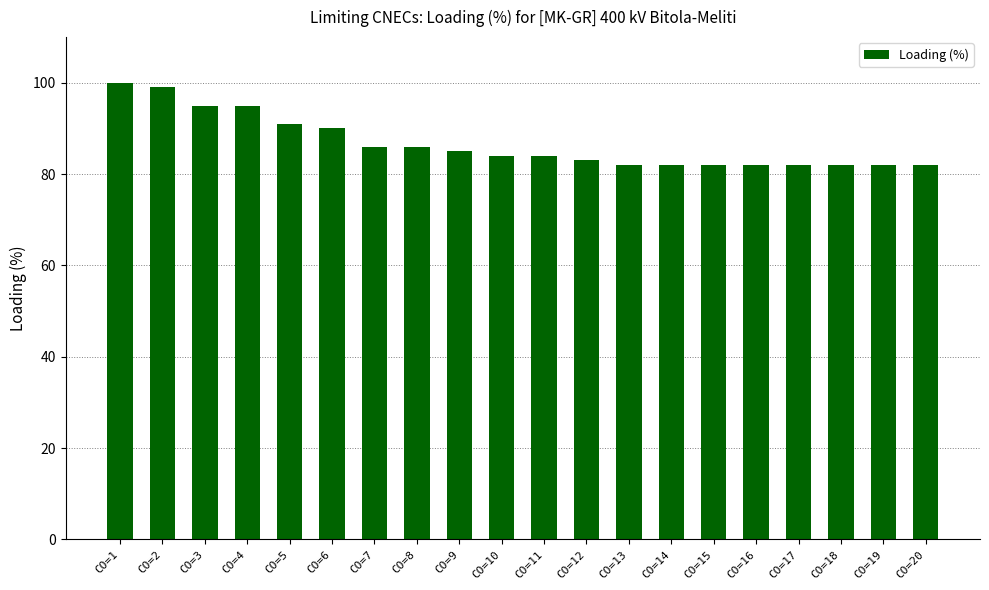

How many categories are shown in the chart?

20